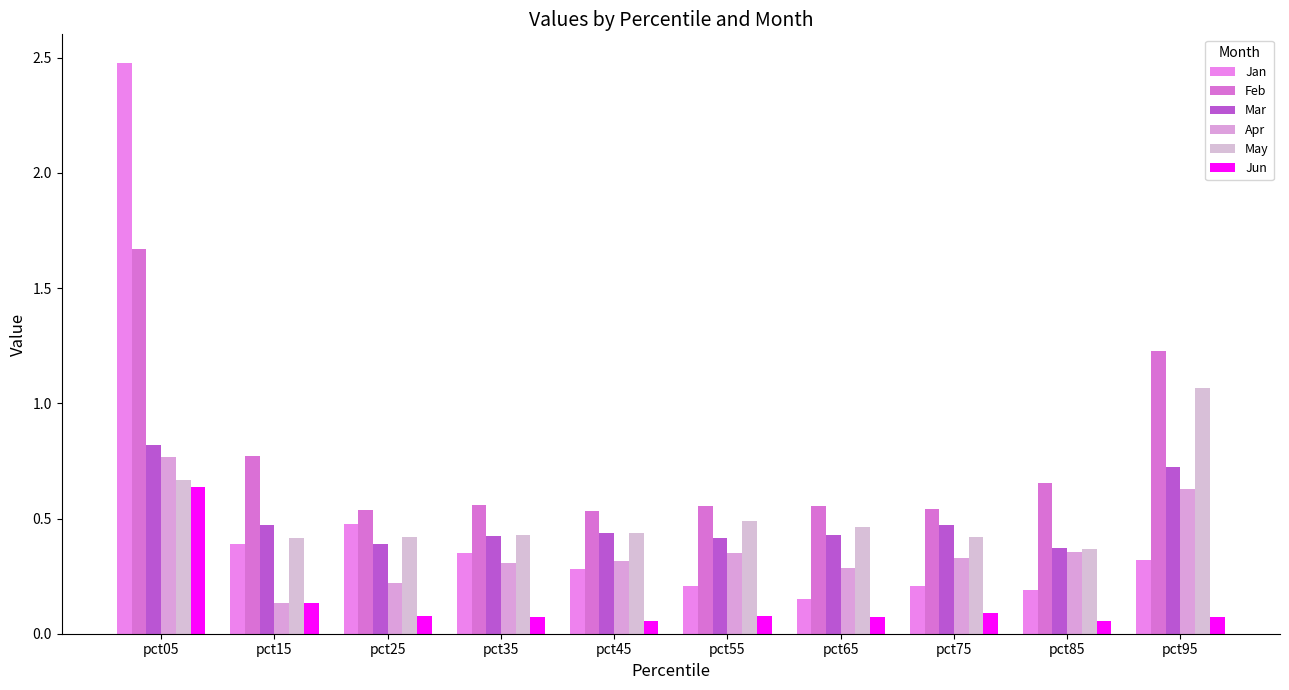

Where is May nearest to the value 0?

pct85